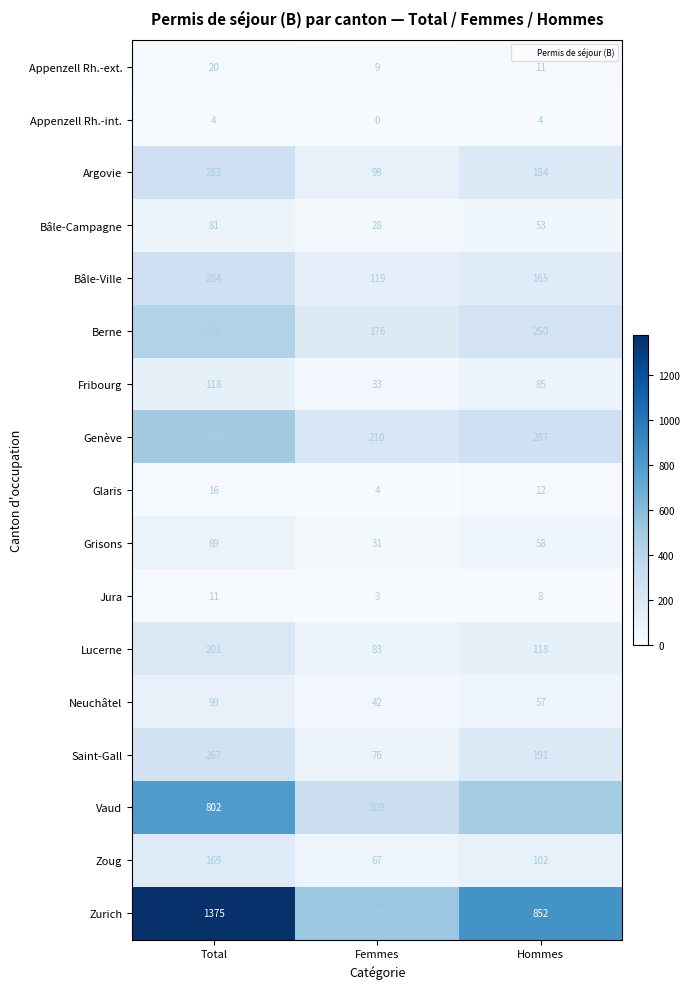

The value of Vaud at Hommes is 153. True or false?

False